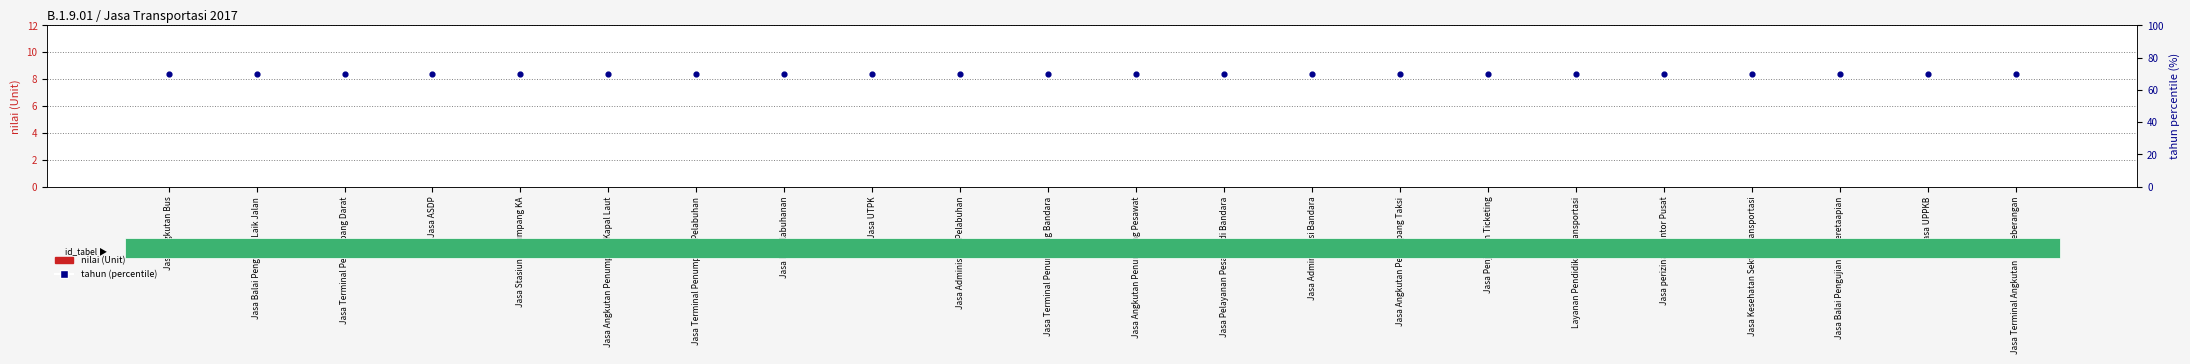

Which series contains the highest Y value?

tahun (percentile)